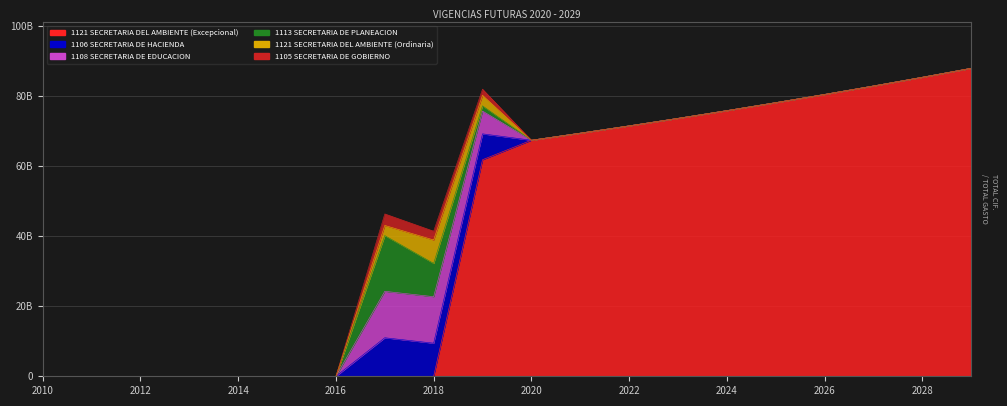

Reading left to right, list all the values displayed in this chart.

1121 SECRETARIA DEL AMBIENTE (Excepcional): 0	0	0	0	0	0	0	0	0	61866764849	67445373000	69468734000	71552796000	73699380000	75910361000	78187672000	80533302000	82949301000	85437780000	88000914000
1106 SECRETARIA DE HACIENDA: 0	0	0	0	0	0	0	11010000000	9460000000	7400000000	0	0	0	0	0	0	0	0	0	0
1108 SECRETARIA DE EDUCACION: 0	0	0	0	0	0	0	13269590161	13282893313	6509475044	0	0	0	0	0	0	0	0	0	0
1113 SECRETARIA DE PLANEACION: 0	0	0	0	0	0	0	15925856000	9510000000	1500000000	0	0	0	0	0	0	0	0	0	0
1121 SECRETARIA DEL AMBIENTE (Ordinaria): 0	0	0	0	0	0	0	2899386312	6695439657	3000000000	0	0	0	0	0	0	0	0	0	0
1105 SECRETARIA DE GOBIERNO: 0	0	0	0	0	0	0	3292369636	2510576000	1764300000	0	0	0	0	0	0	0	0	0	0